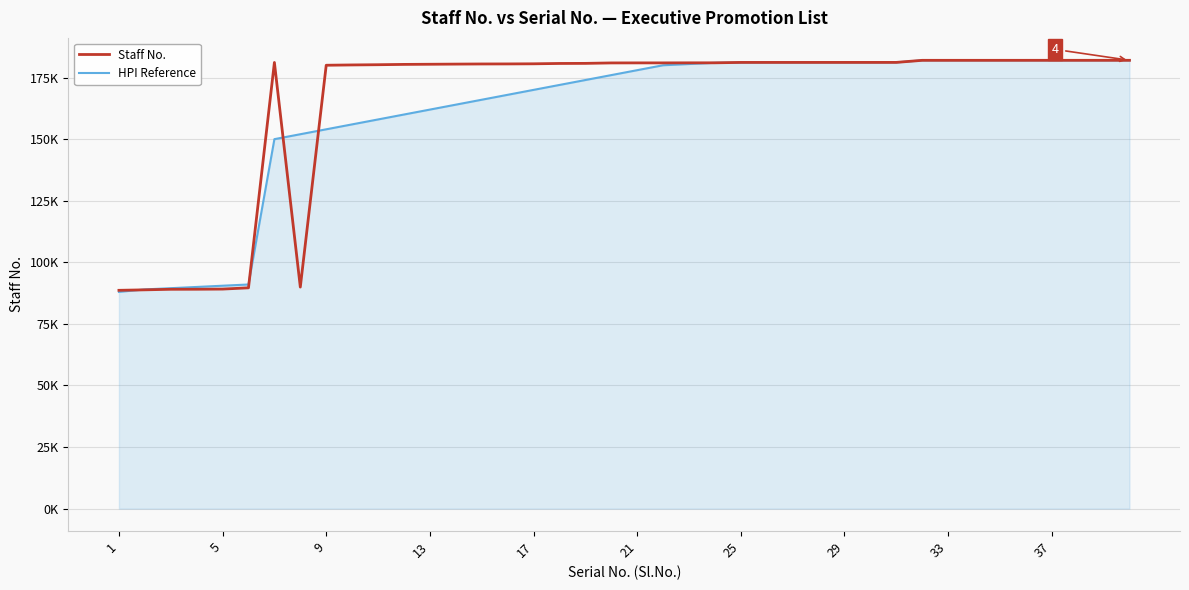

At how many categories does at least one series exceed 172199?

33